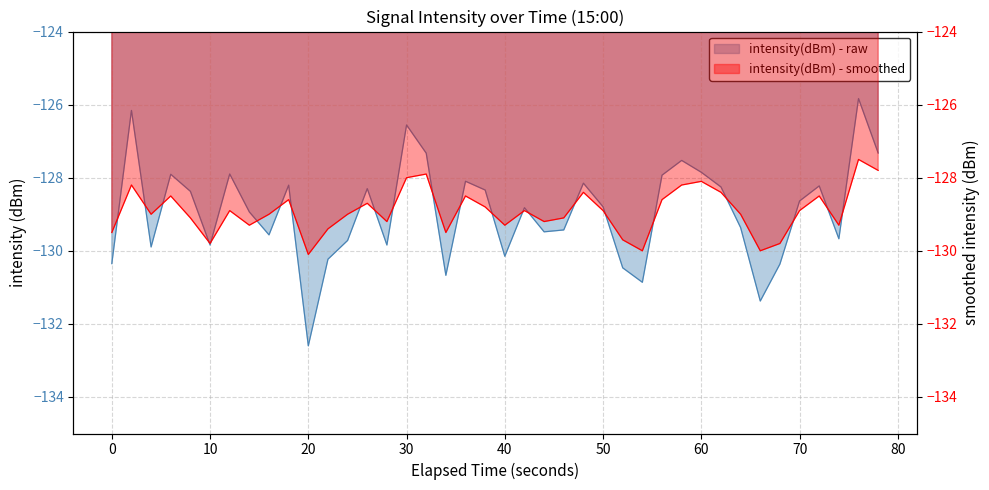

How many lines are shown in the chart?

2